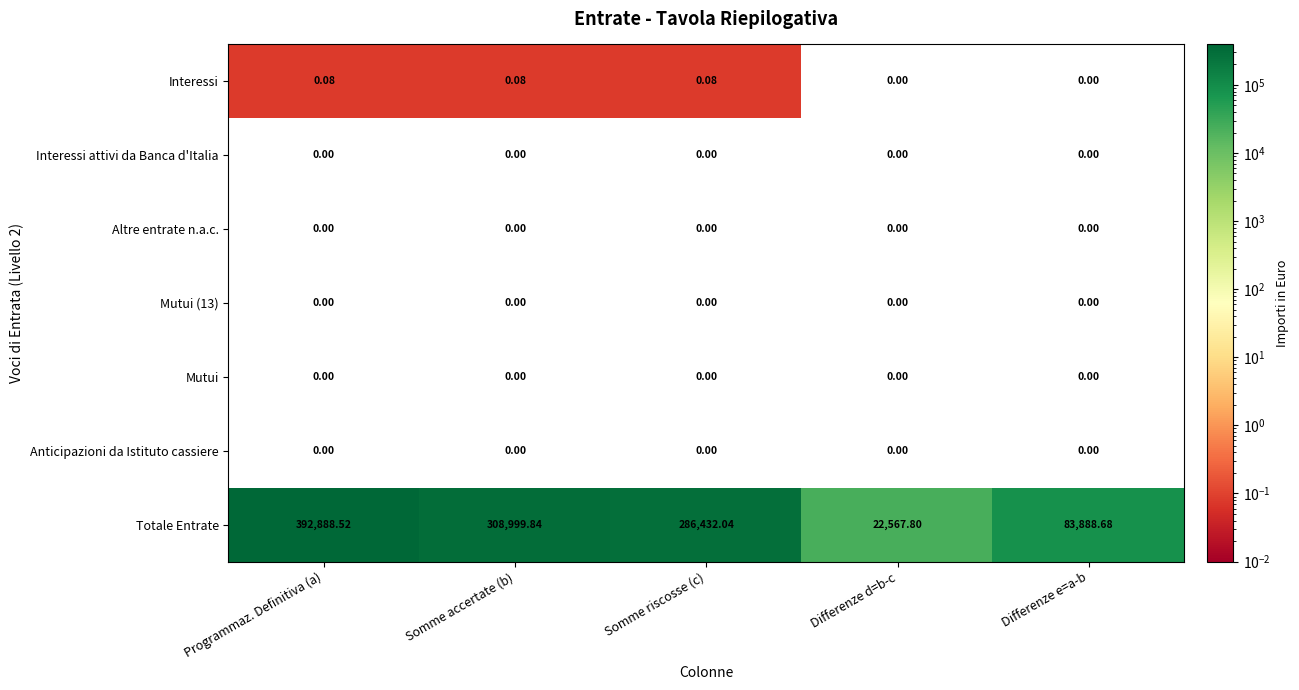

At which label does Totale Entrate first exceed 286432?

Programmaz. Definitiva (a)